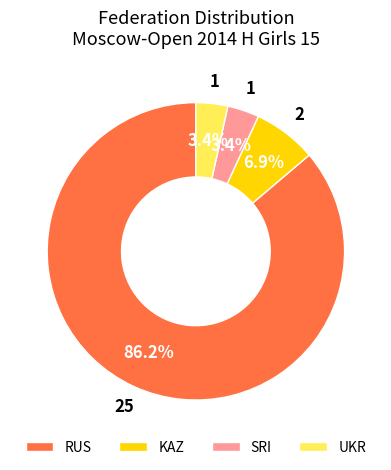

What is the largest slice in the pie chart?

RUS